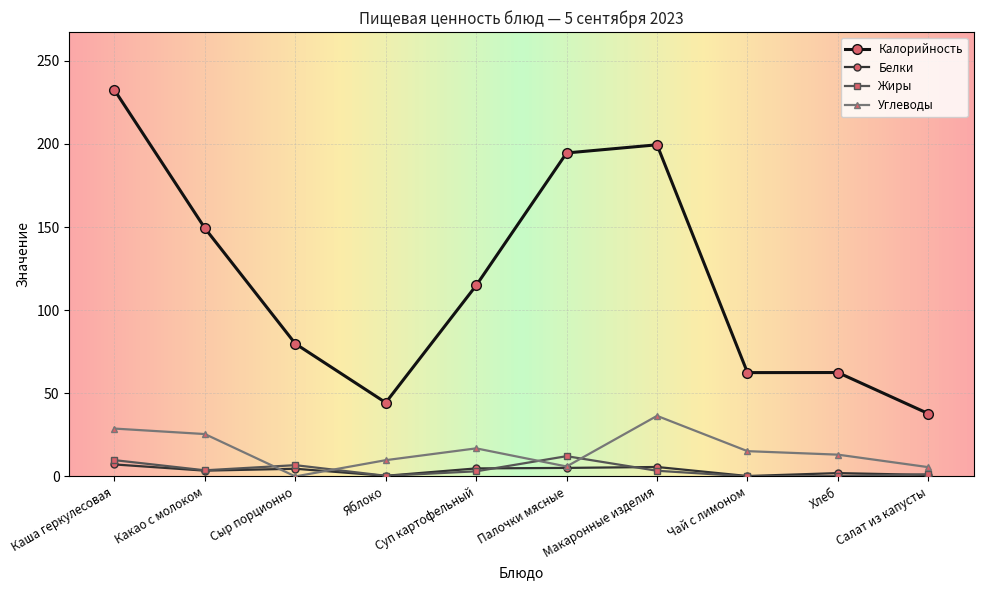

Is it true that Жиры equals 3.4 at Макаронные изделия?

True